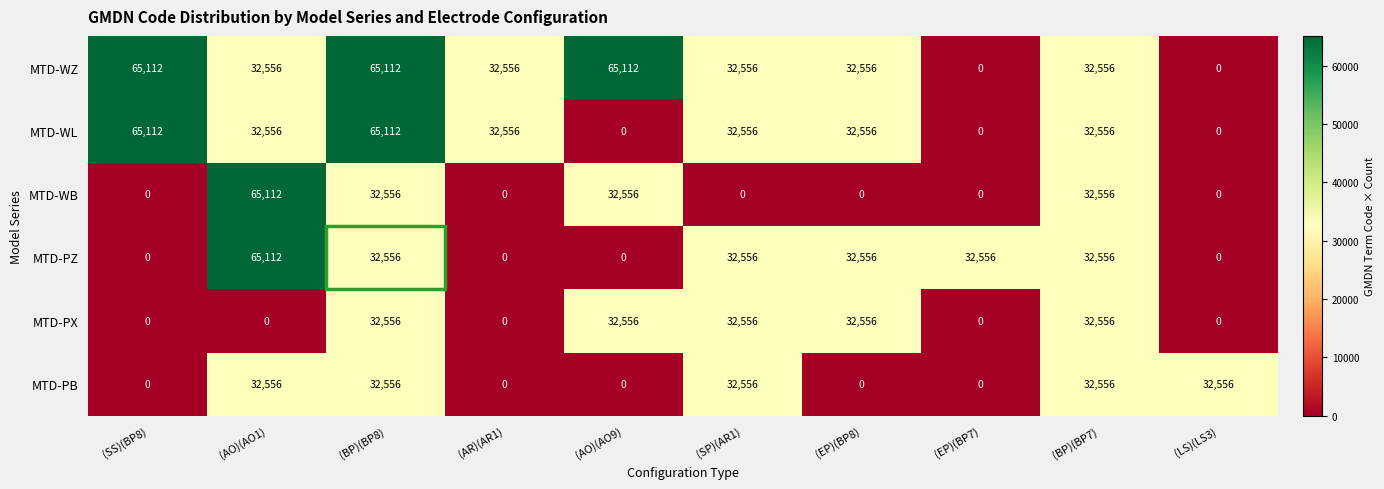

Where does the MTD-PZ series first go above 32556?

(AO)(AO1)